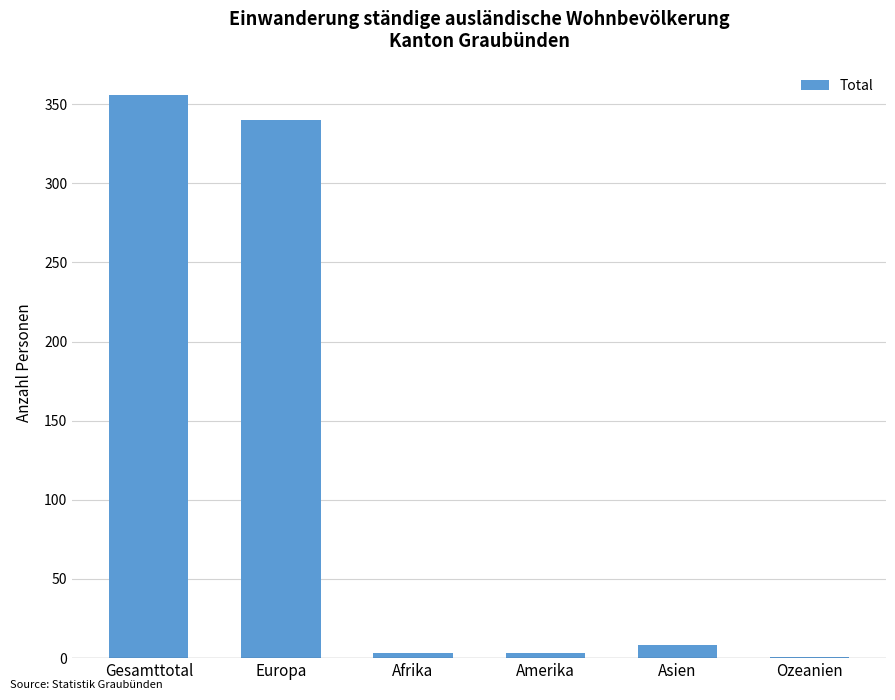

What is the sum of all values?

711